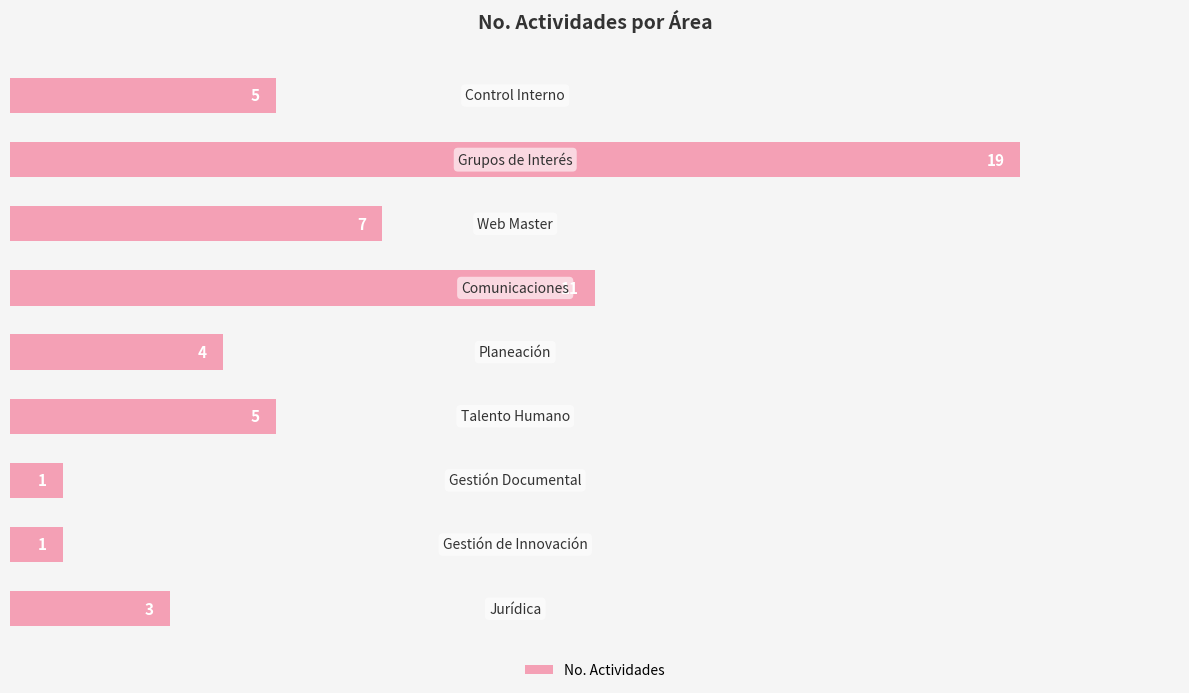

What is the value of the 4th bar from the top?

11